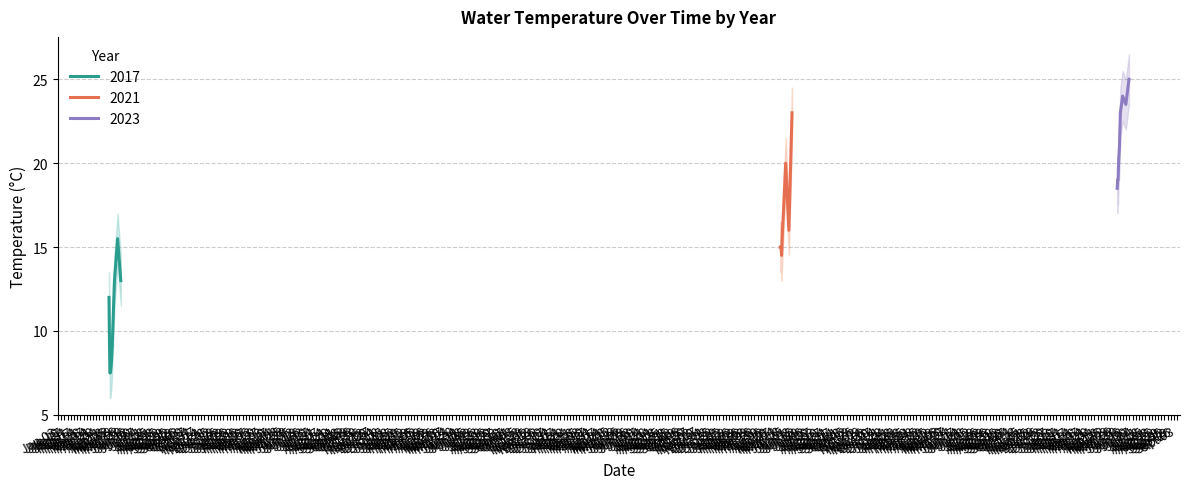

What is the maximum value for 2021?

23.0